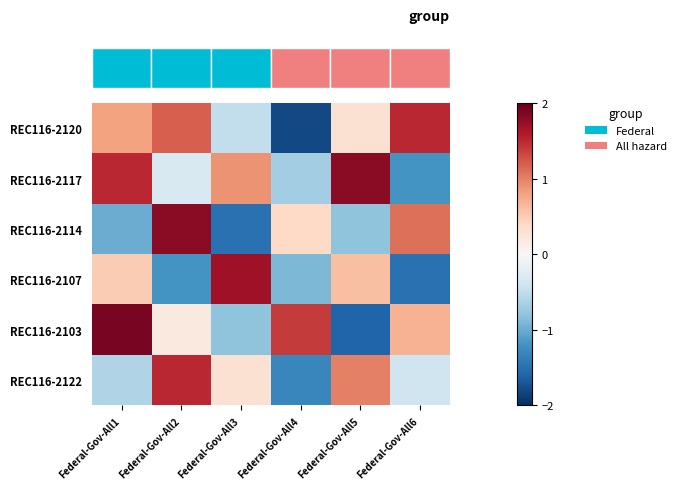

Reading left to right, list all the values displayed in this chart.

REC116-2120: Federal-Gov-All1=0.8	Federal-Gov-All2=1.2	Federal-Gov-All3=-0.5	Federal-Gov-All4=-1.8	Federal-Gov-All5=0.3	Federal-Gov-All6=1.5
REC116-2117: Federal-Gov-All1=1.5	Federal-Gov-All2=-0.3	Federal-Gov-All3=0.9	Federal-Gov-All4=-0.7	Federal-Gov-All5=1.8	Federal-Gov-All6=-1.2
REC116-2114: Federal-Gov-All1=-1.0	Federal-Gov-All2=1.8	Federal-Gov-All3=-1.5	Federal-Gov-All4=0.4	Federal-Gov-All5=-0.8	Federal-Gov-All6=1.1
REC116-2107: Federal-Gov-All1=0.5	Federal-Gov-All2=-1.2	Federal-Gov-All3=1.7	Federal-Gov-All4=-0.9	Federal-Gov-All5=0.6	Federal-Gov-All6=-1.5
REC116-2103: Federal-Gov-All1=1.9	Federal-Gov-All2=0.2	Federal-Gov-All3=-0.8	Federal-Gov-All4=1.4	Federal-Gov-All5=-1.6	Federal-Gov-All6=0.7
REC116-2122: Federal-Gov-All1=-0.6	Federal-Gov-All2=1.5	Federal-Gov-All3=0.3	Federal-Gov-All4=-1.3	Federal-Gov-All5=1.0	Federal-Gov-All6=-0.4